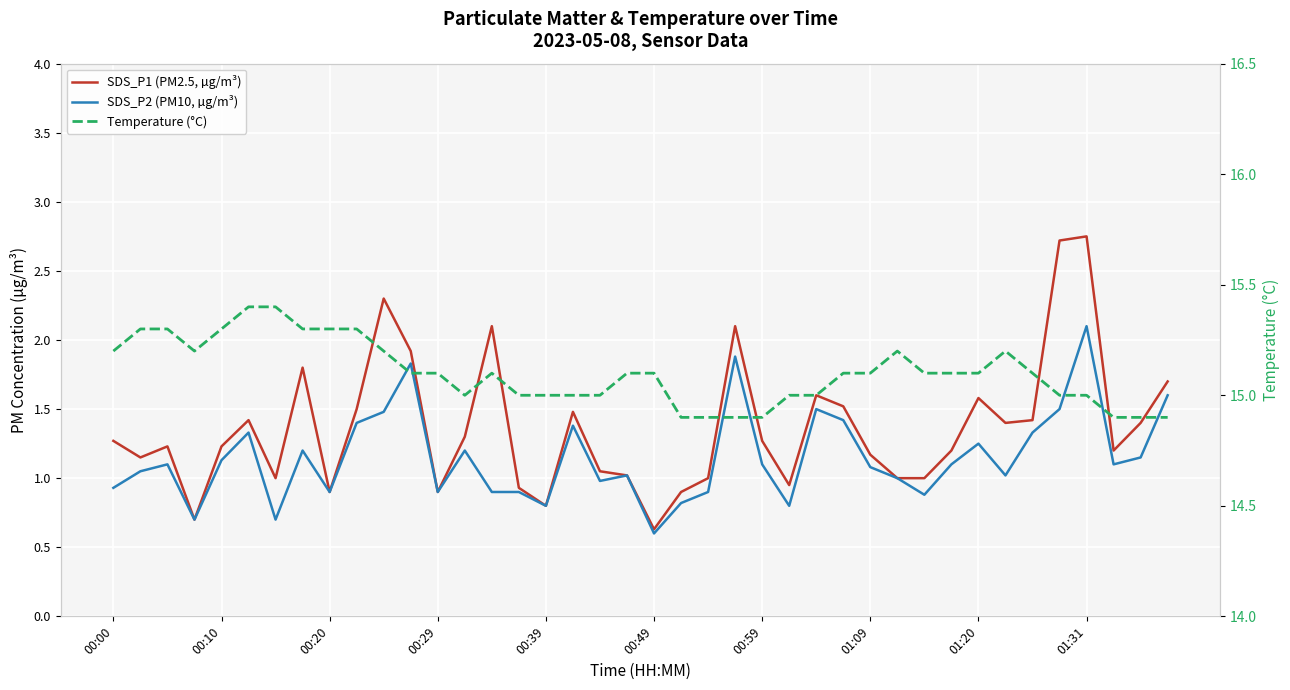

What are all the series names shown in the legend?

SDS_P1 (PM2.5, µg/m³), SDS_P2 (PM10, µg/m³), Temperature (°C)